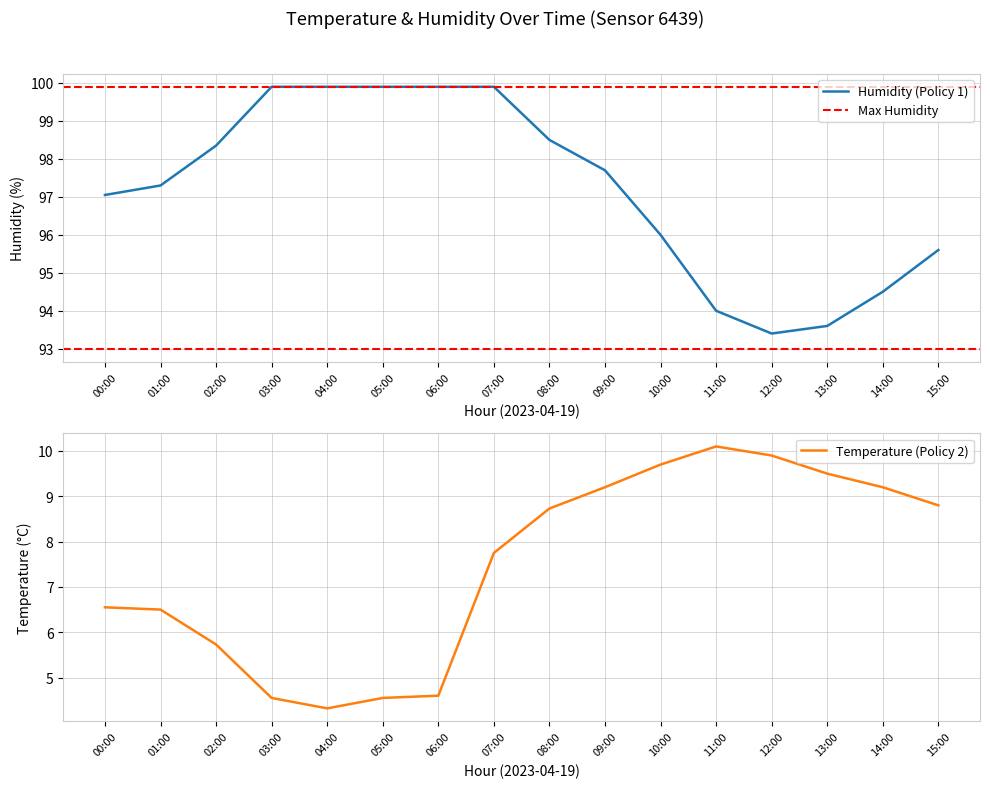

Reading left to right, list all the values displayed in this chart.

temperature: 00:00=6.5	01:00=6.5	02:00=5.7	03:00=4.5	04:00=4.3	05:00=4.5	06:00=4.6	07:00=7.8	08:00=8.7	09:00=9.2	10:00=9.7	11:00=10.1	12:00=9.9	13:00=9.5	14:00=9.2	15:00=8.8
humidity: 00:00=97.0	01:00=97.3	02:00=98.3	03:00=99.9	04:00=99.9	05:00=99.9	06:00=99.9	07:00=99.9	08:00=98.5	09:00=97.7	10:00=96.0	11:00=94.0	12:00=93.4	13:00=93.6	14:00=94.5	15:00=95.6